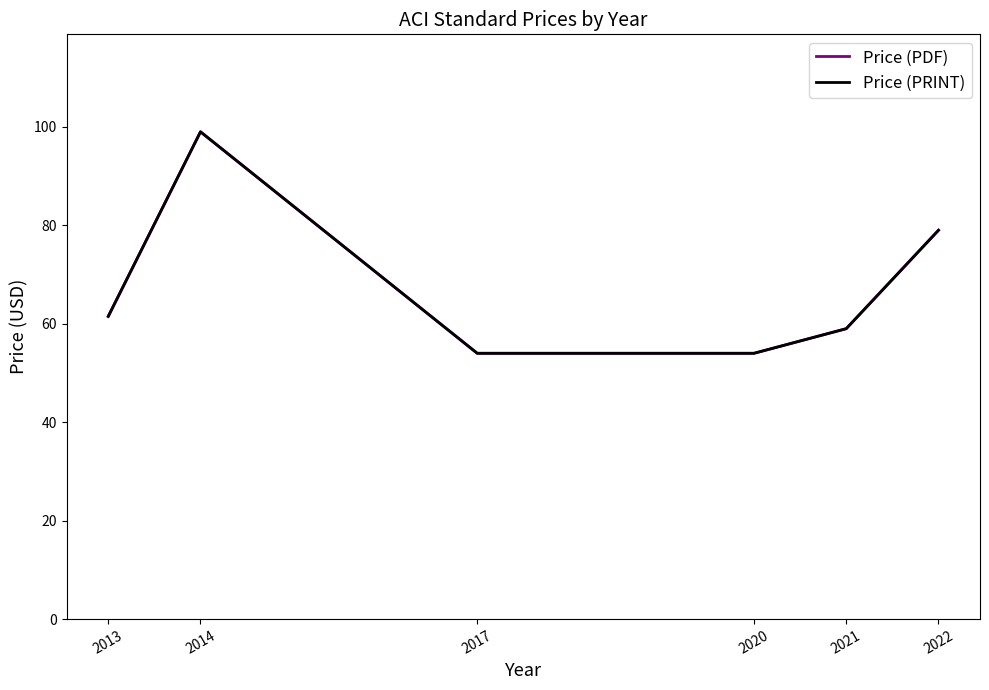

At 2022, list the series in order from largest to smallest.

Price (PDF), Price (PRINT)